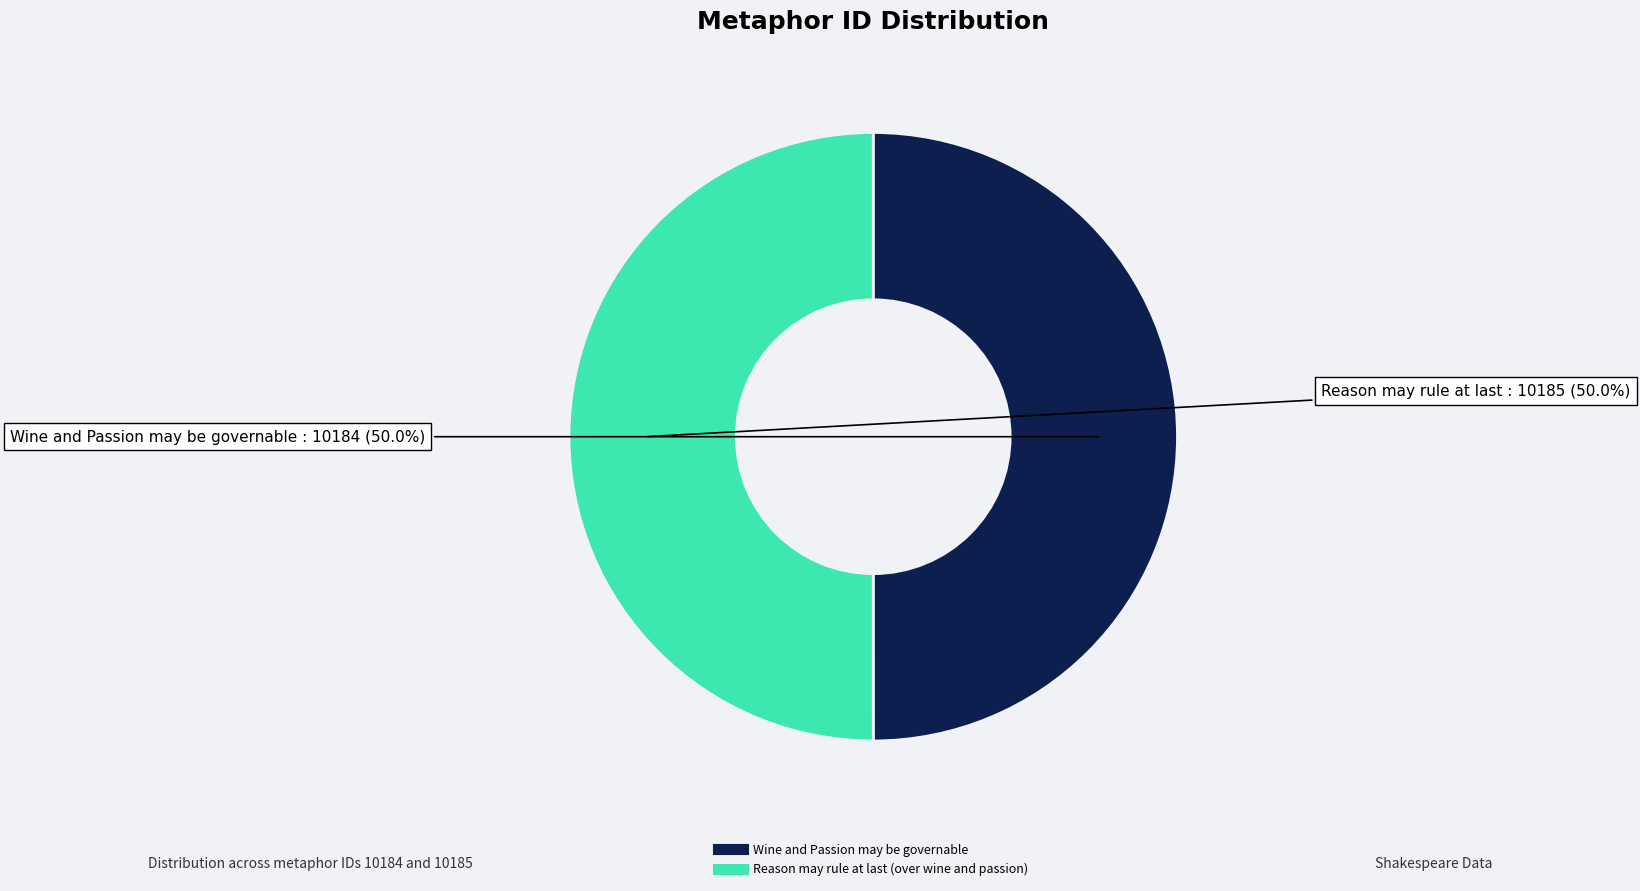

To the nearest percent, what is the average slice percentage?

50%